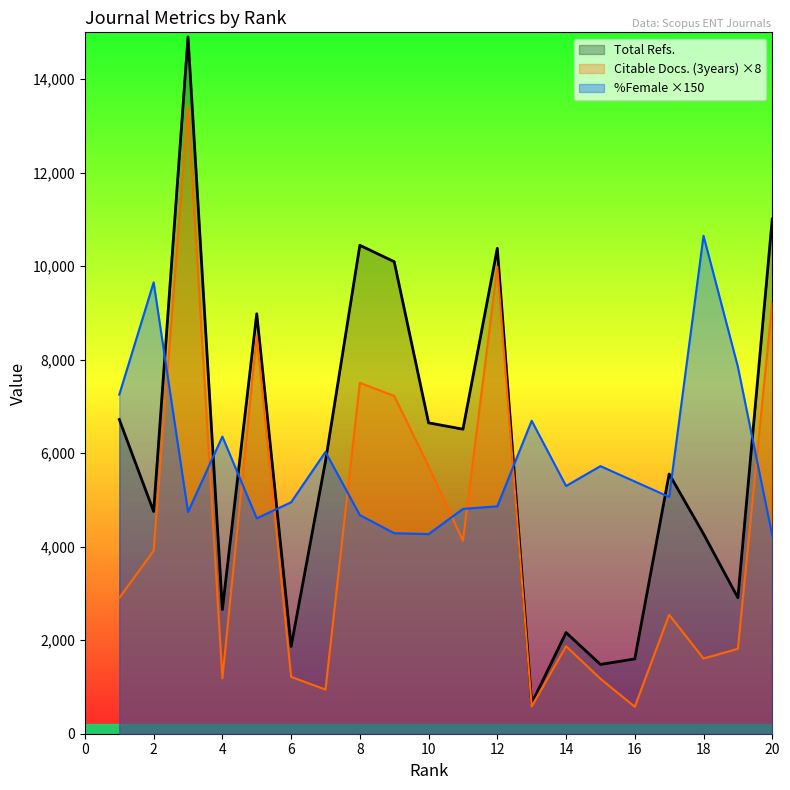

Which series has the largest range (max minus min)?

Total Refs.